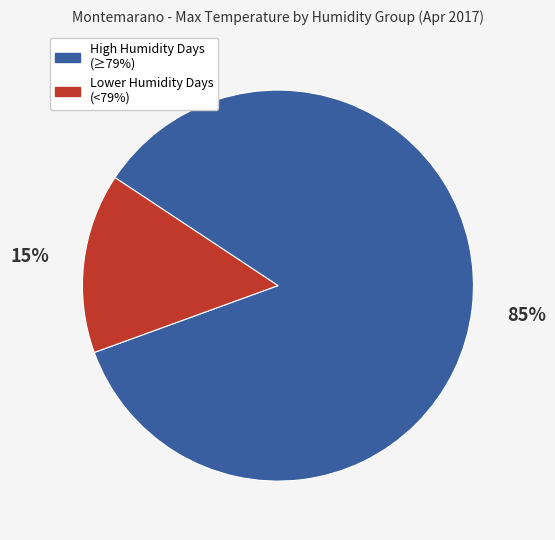

To the nearest percent, what is the average slice percentage?

50%